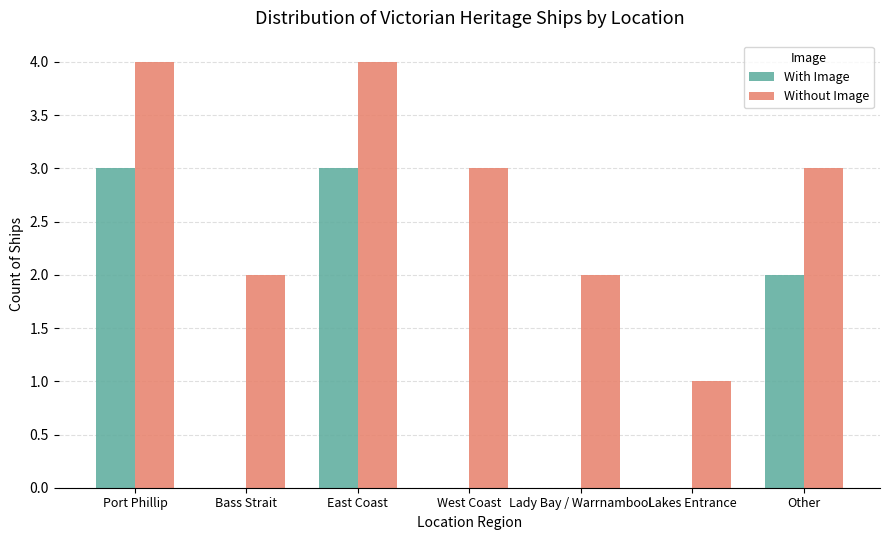

What is the average value of the Without Image series?

3